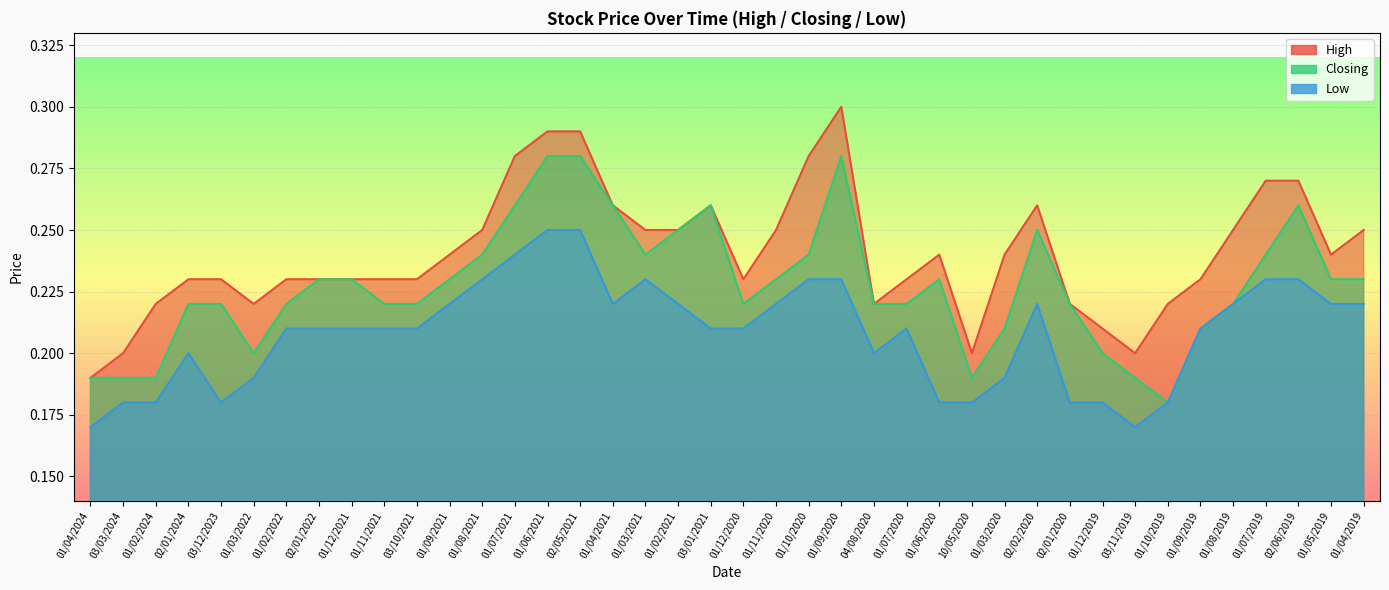

Which series has the largest range (max minus min)?

High